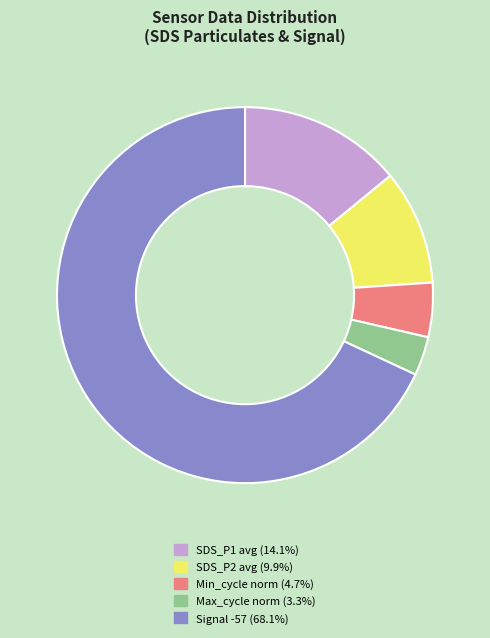

Is there a majority slice in this chart?

Yes